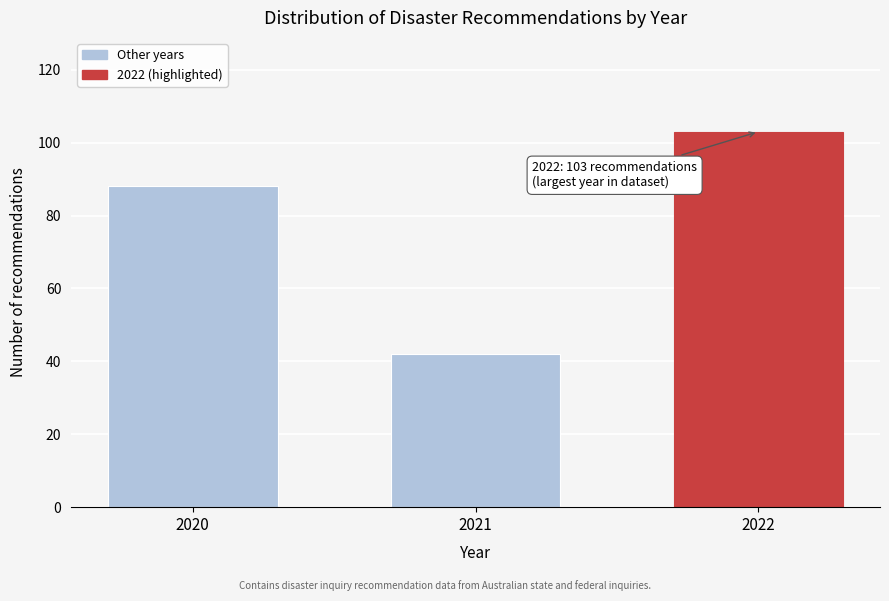

Reading left to right, list all the values displayed in this chart.

88	42	103